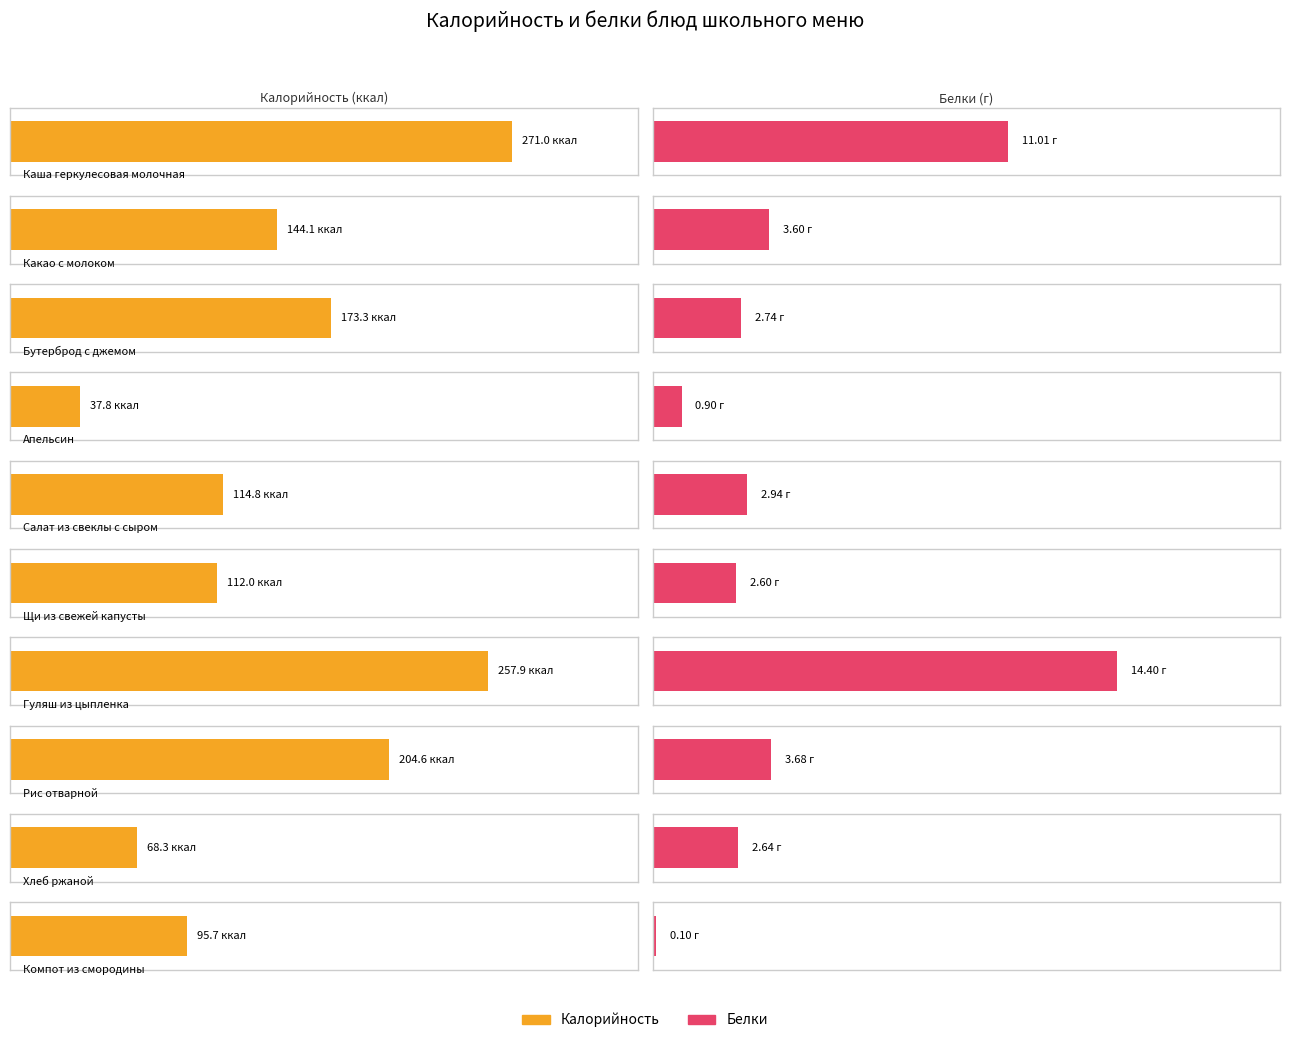

The value of Калорийность at Каша геркулесовая молочная is 271.0. True or false?

True